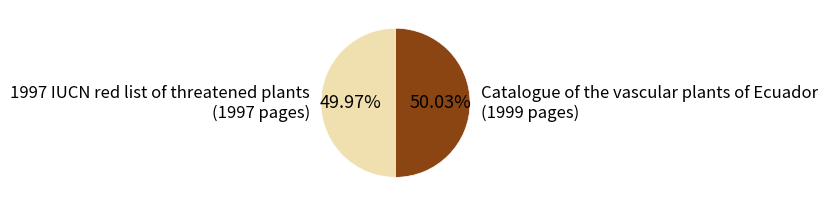

Approximately how many times larger is the value at Catalogue of the vascular plants of Ecuador (1999 pages) compared to 1997 IUCN red list of threatened plants (1997 pages)?

1.0